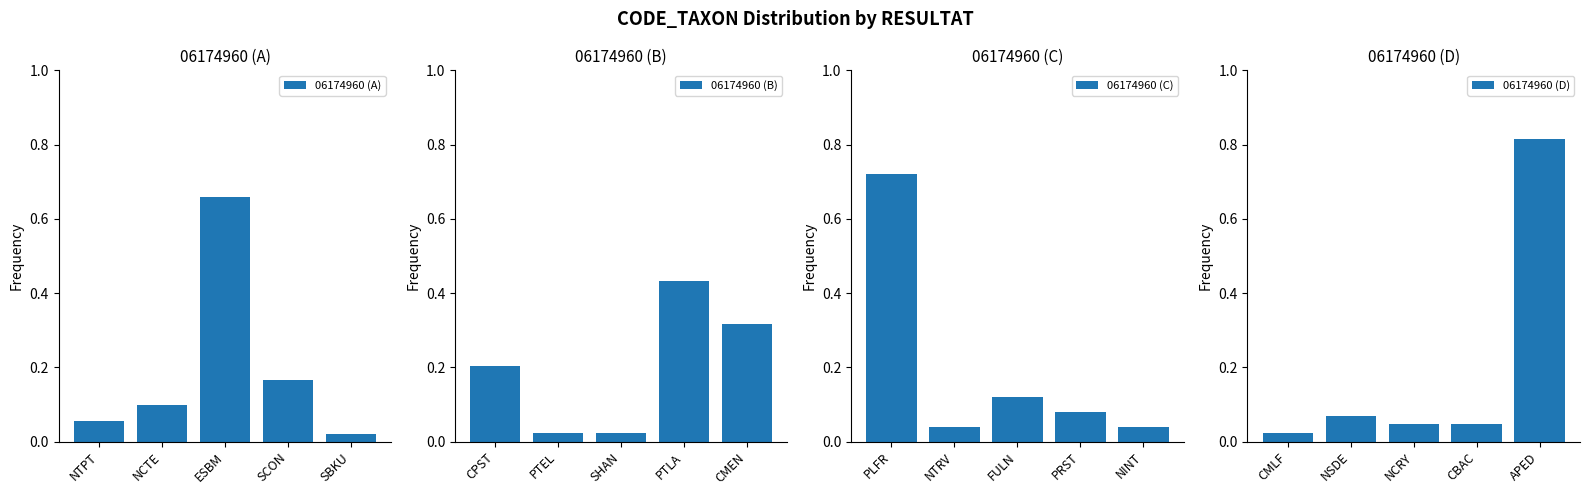

What is the difference between the 06174960 (A) values at SCON and SBKU?

0.1